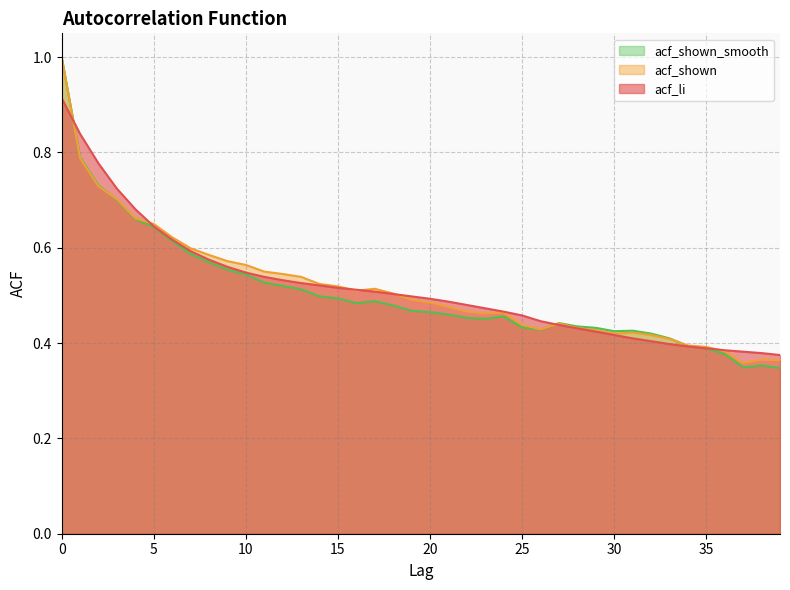

True or false: acf_shown has more than 2 points higher than both neighbors.

True